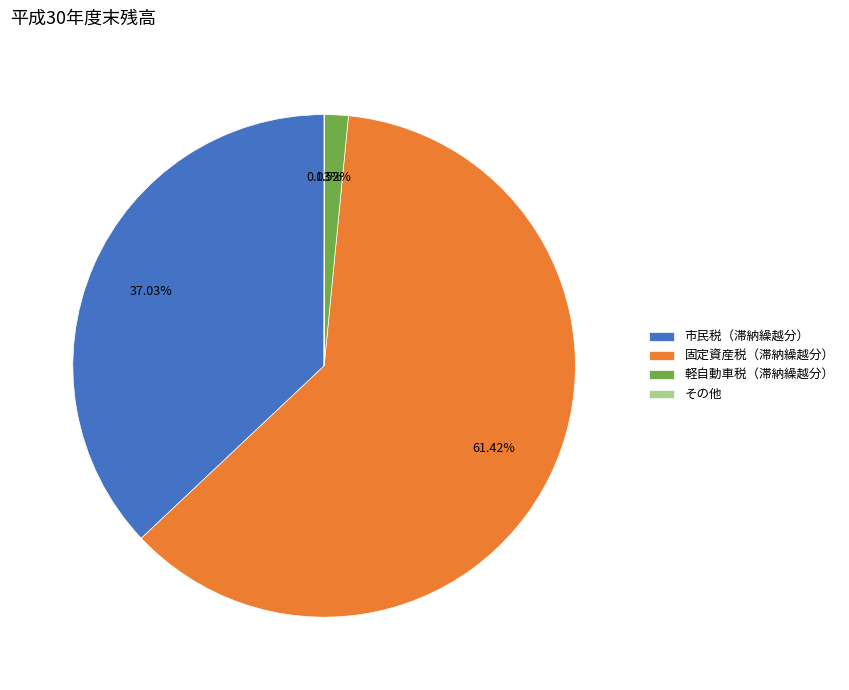

The 市民税（滞納繰越分） slice represents 44% of the pie. True or false?

False